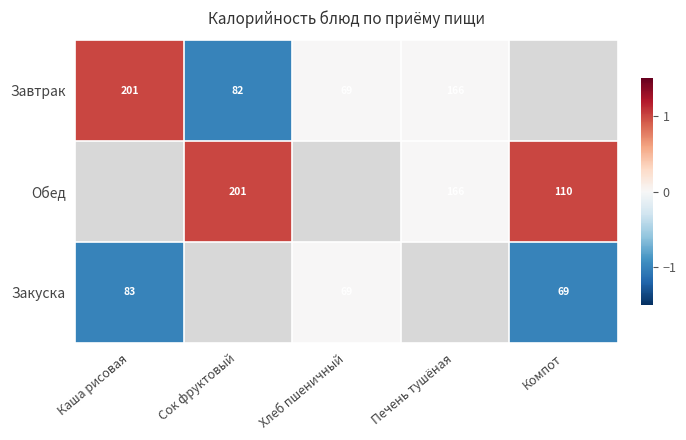

Is it true that Обед equals 46 at Сок фруктовый?

False